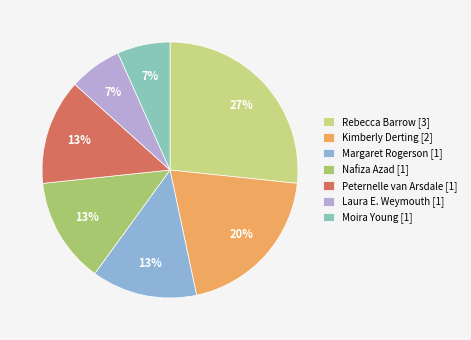

To the nearest percent, what percentage of the pie is Rebecca Barrow [3]?

27%